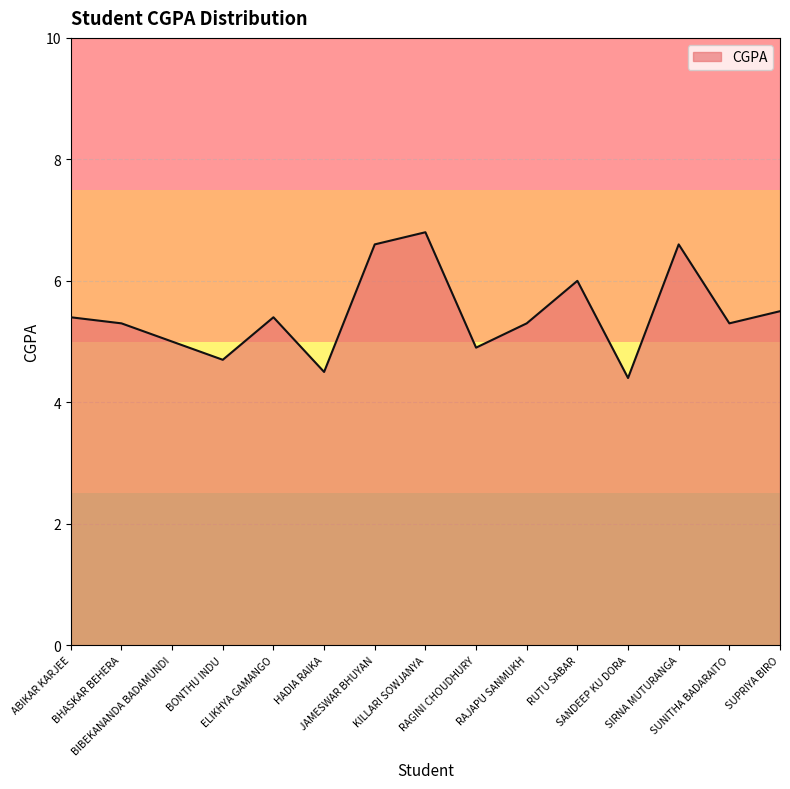

What is the sum of all values?

81.7